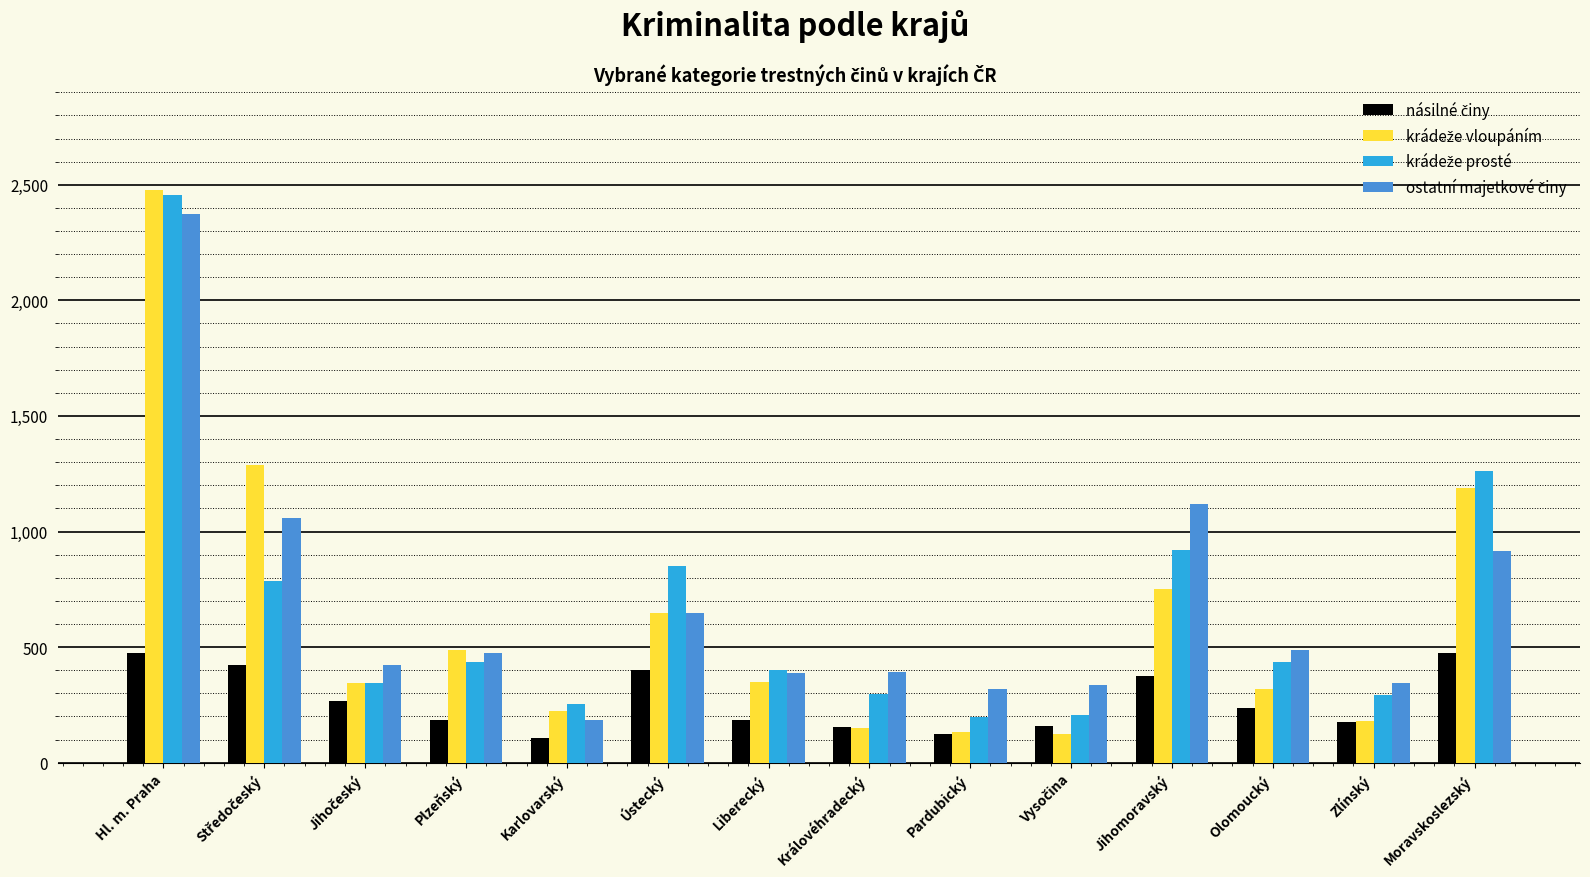

Which label corresponds to the largest value in the chart?

Hl. m. Praha